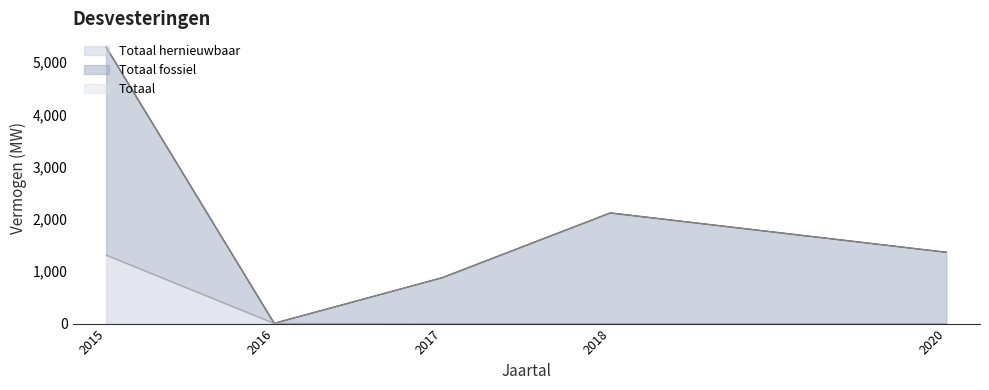

Read the value at 2020.

1364.0